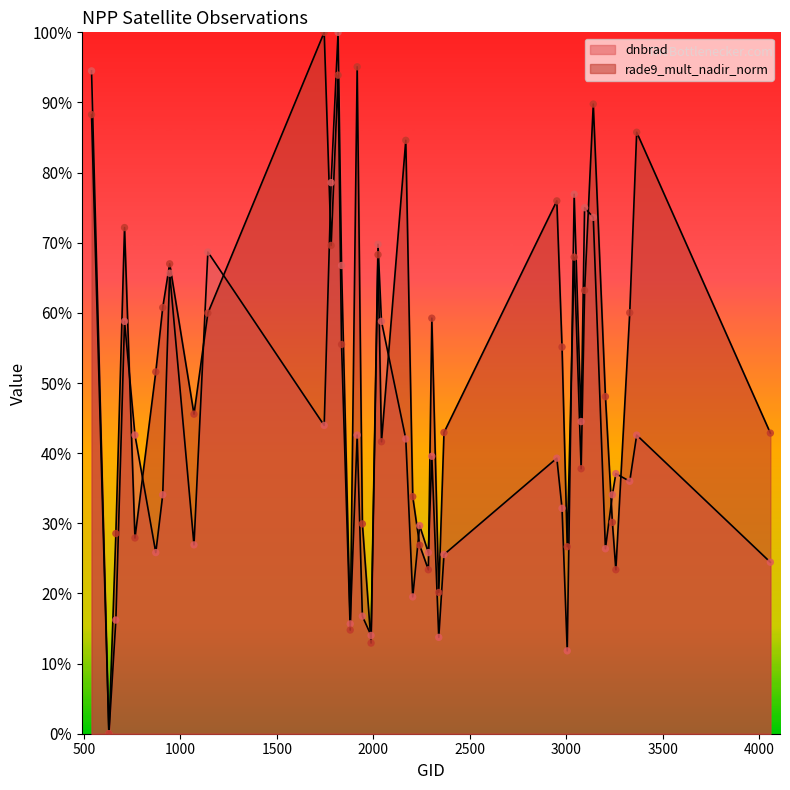

What is the total value across all series at 3140?

163.4